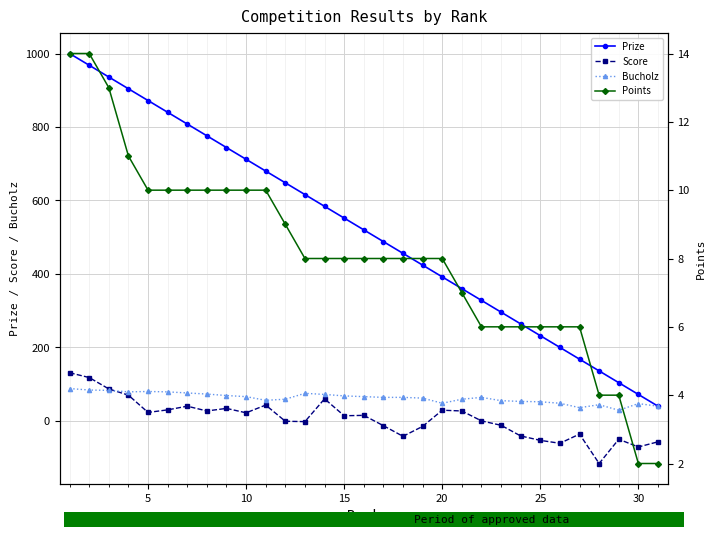

True or false: Prize and Score cross at least once.

False